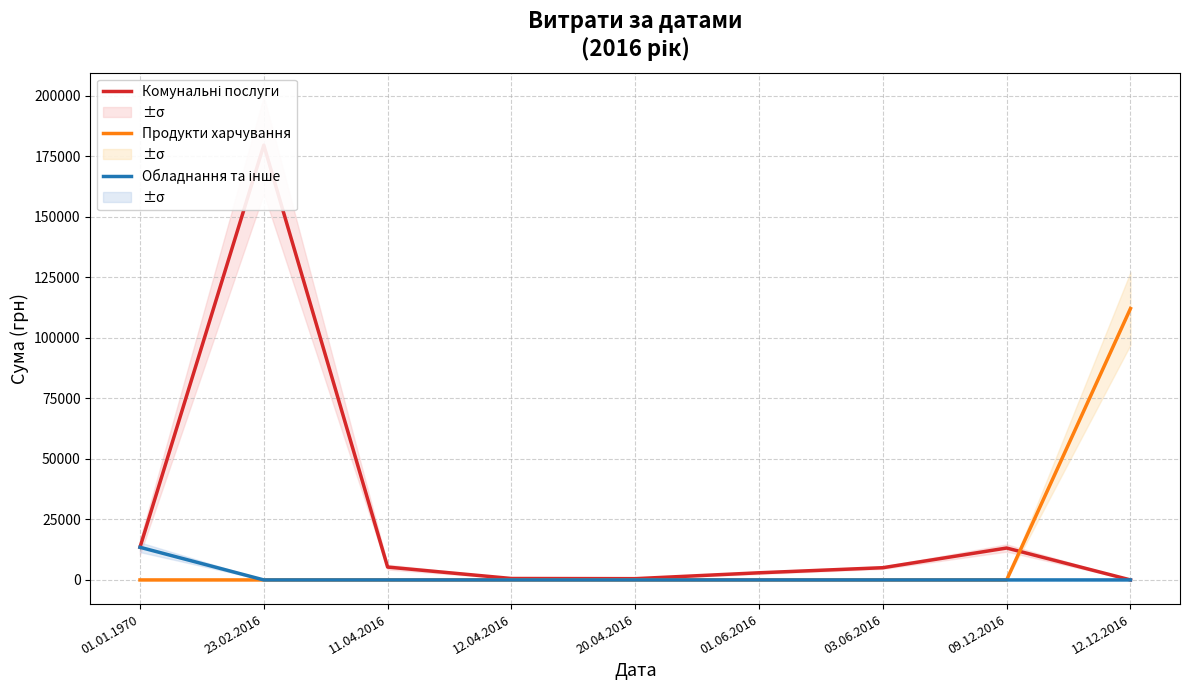

Between 01.01.1970 and 12.12.2016, which series saw the biggest shift?

Продукти харчування